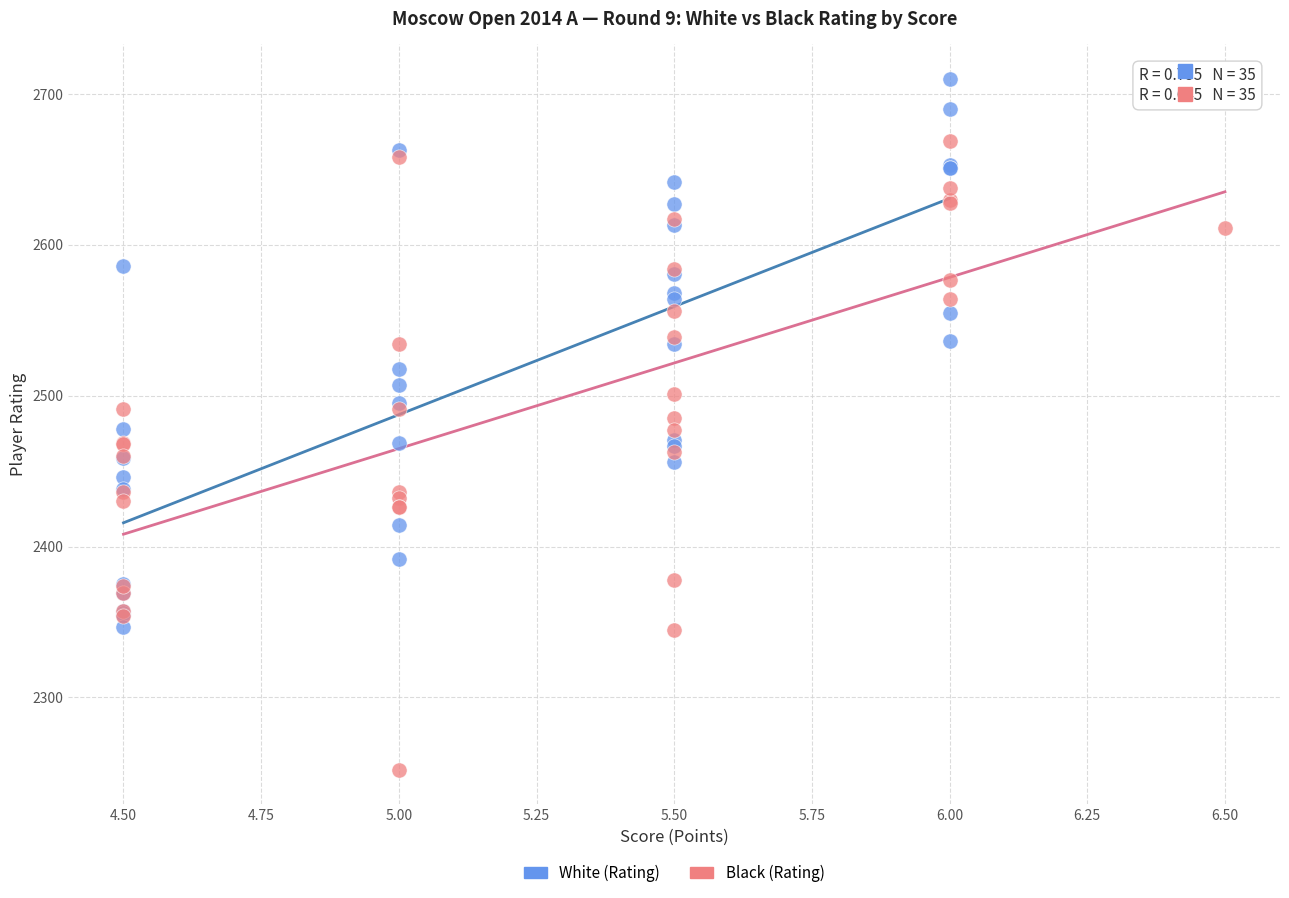

Which series reaches the minimum Y coordinate?

Black (Rating)